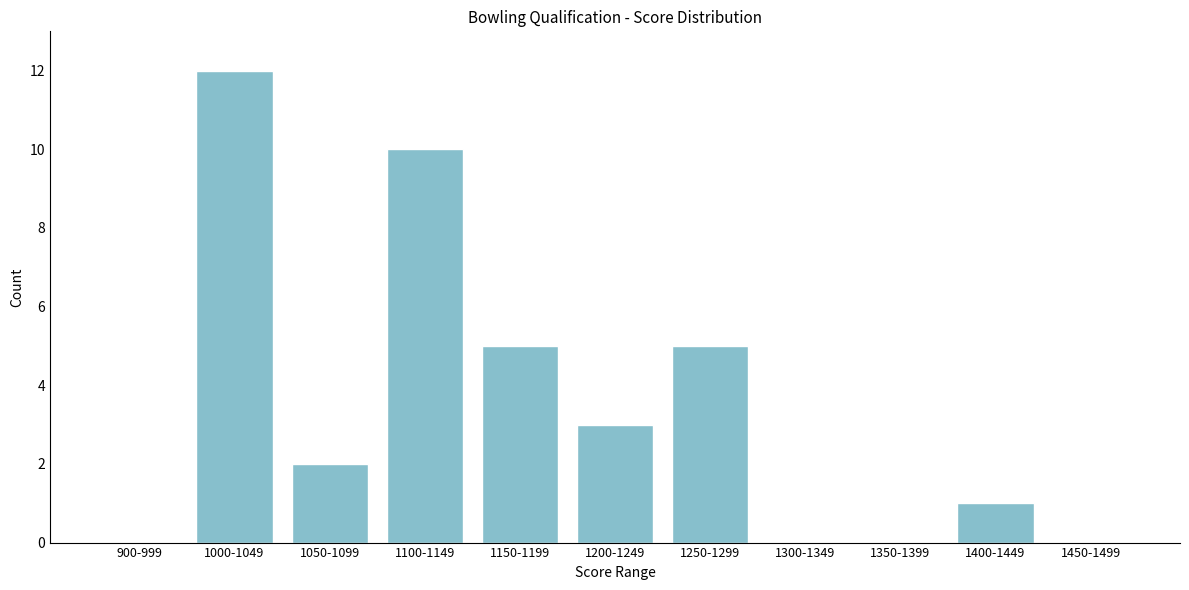

Reading left to right, extract all data points from this chart.

900-999=0	1000-1049=12	1050-1099=2	1100-1149=10	1150-1199=5	1200-1249=3	1250-1299=5	1300-1349=0	1350-1399=0	1400-1449=1	1450-1499=0